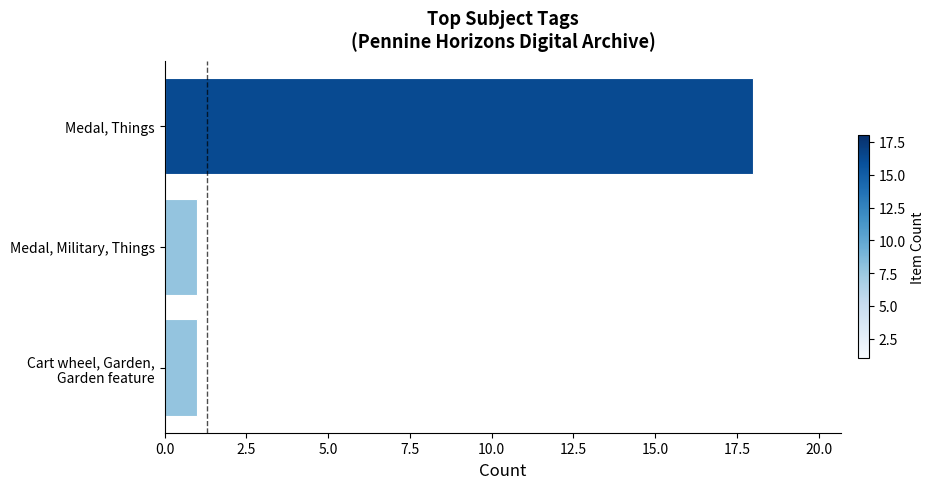

The value at Medal, Military, Things is 1. True or false?

True